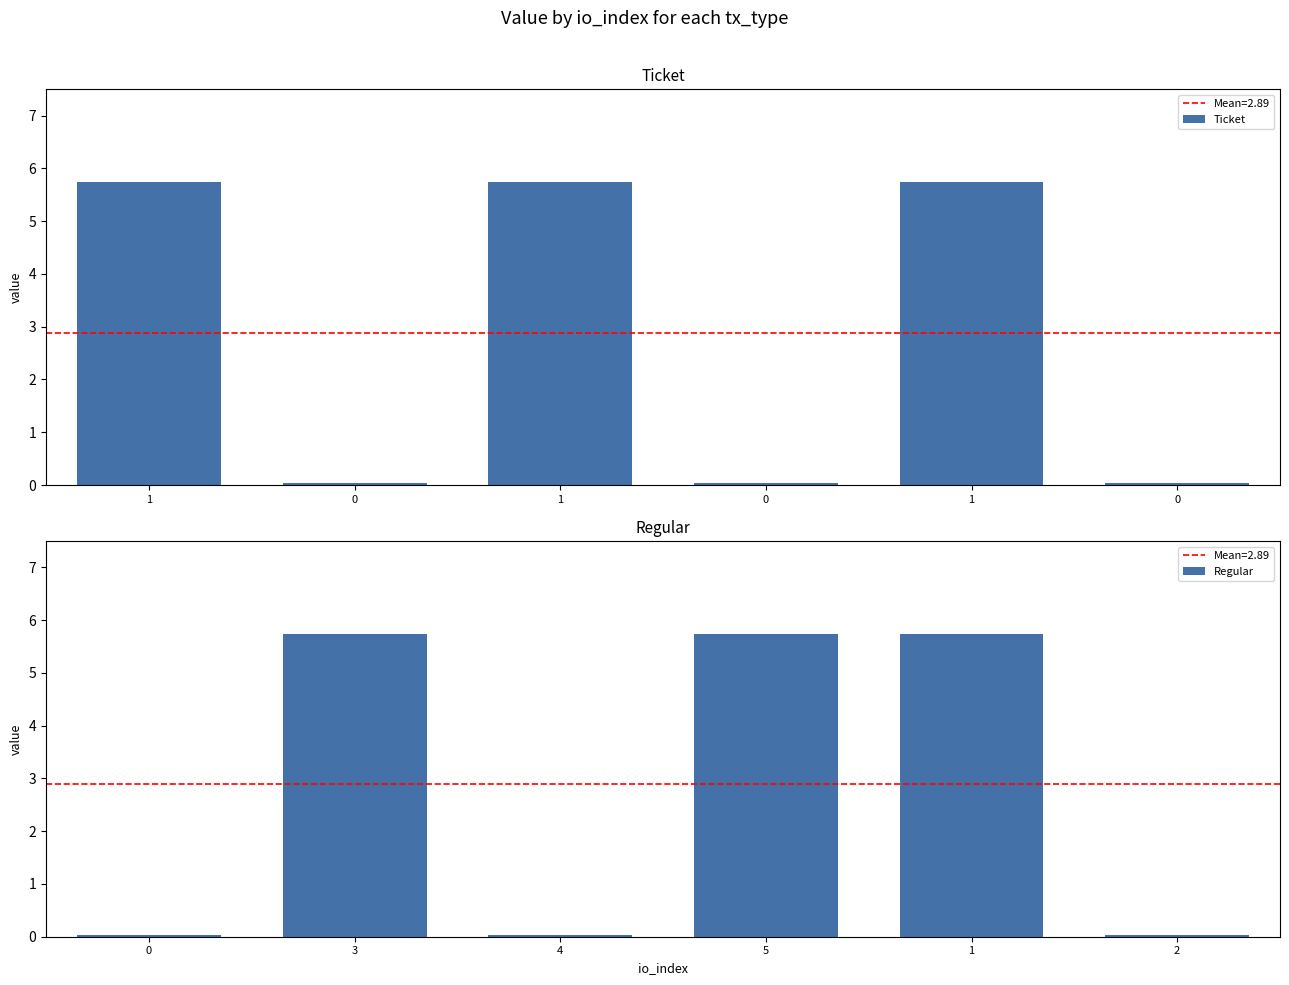

How many data points in Regular are above 5?

3